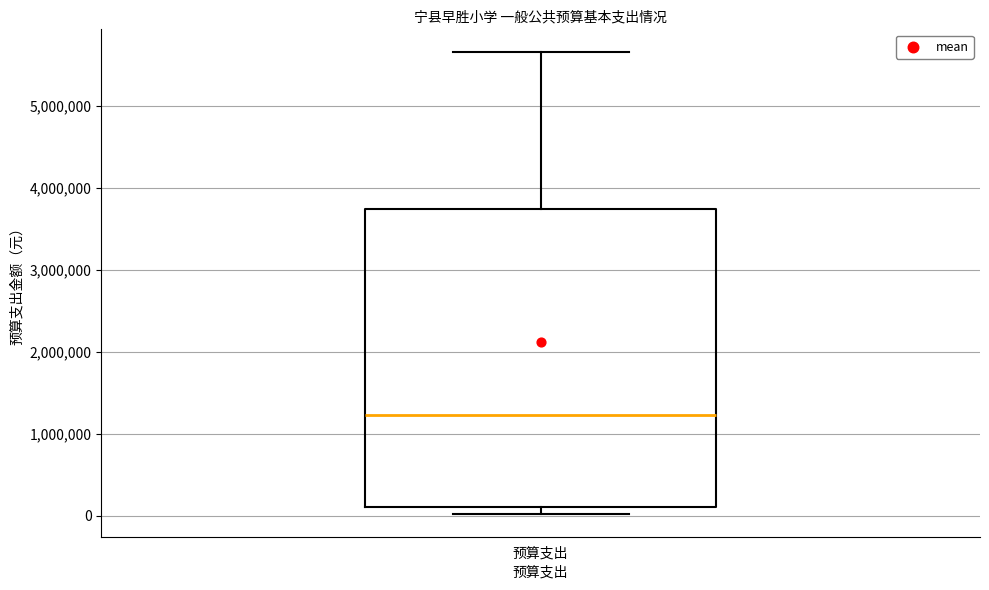

Transcribe this box plot: give where the median line is, the range the box spans, and where the two whiskers end, as read against the y-axis. The values are not printed on the chart, so give them approximately, as read against the axis.

median 1200000, box 100000 to 3700000, whiskers 0 to 5700000